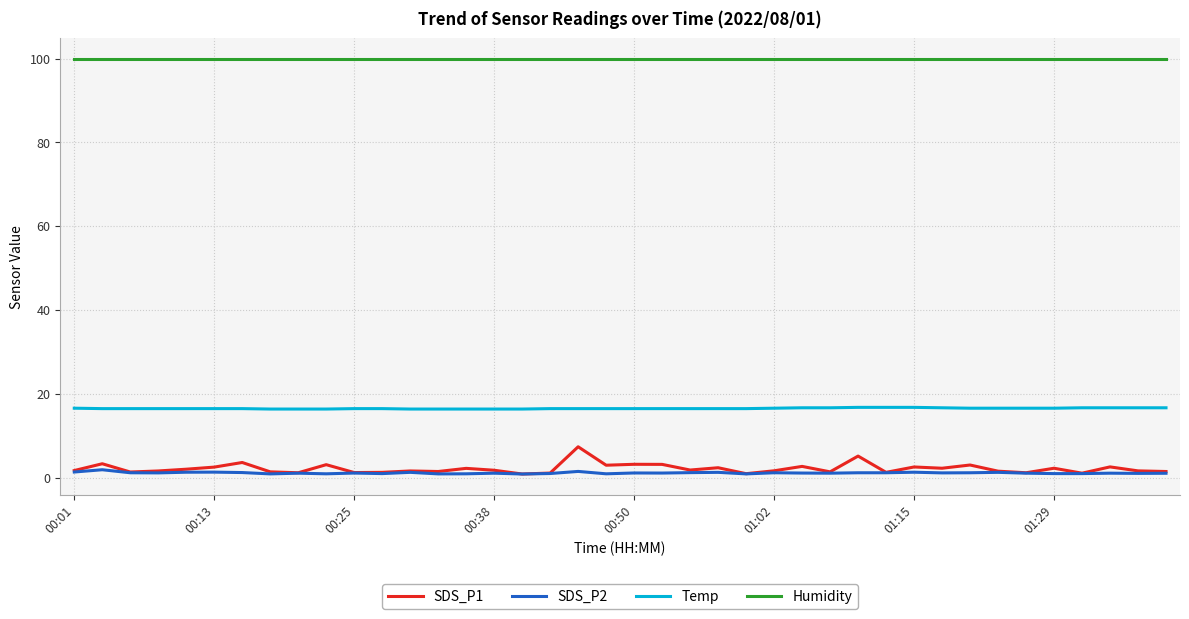

True or false: Temp and SDS_P2 cross at least once.

False